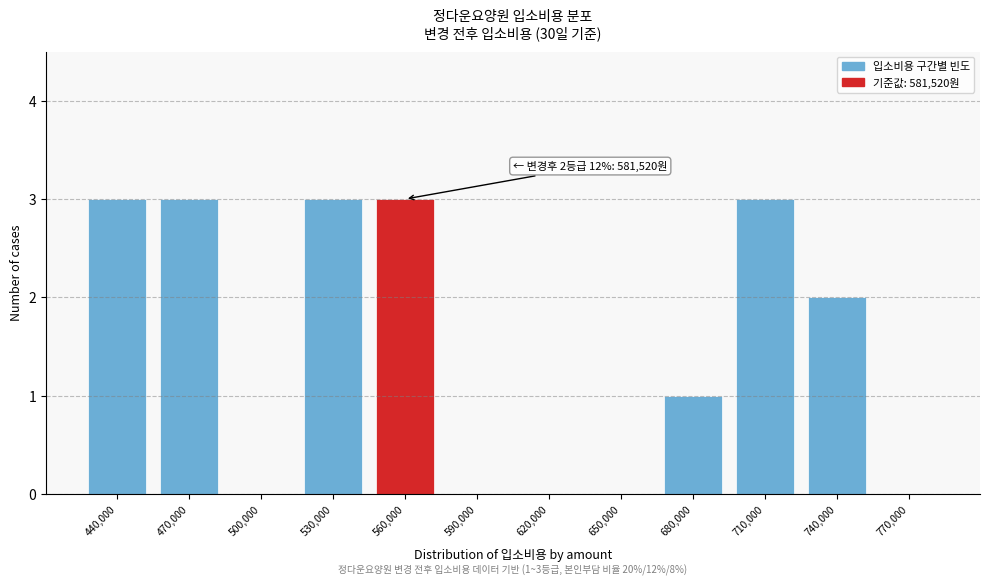

Reading left to right, list all the values displayed in this chart.

440,000=3	470,000=3	500,000=0	530,000=3	560,000=3	590,000=0	620,000=0	650,000=0	680,000=1	710,000=3	740,000=2	770,000=0